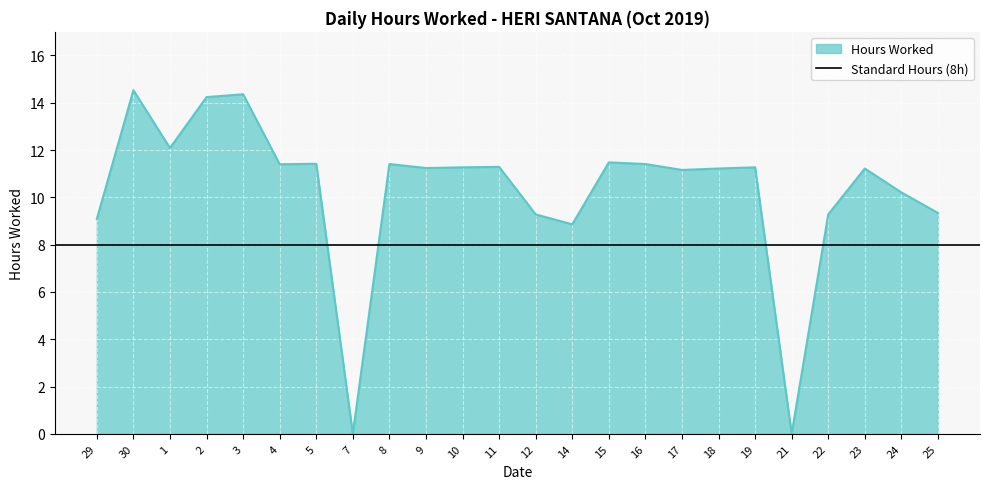

List the labels in order of value, largest first.

30, 3, 2, 1, 15, 5, 8, 16, 4, 11, 10, 19, 9, 18, 23, 17, 24, 25, 12, 22, 29, 14, 7, 21